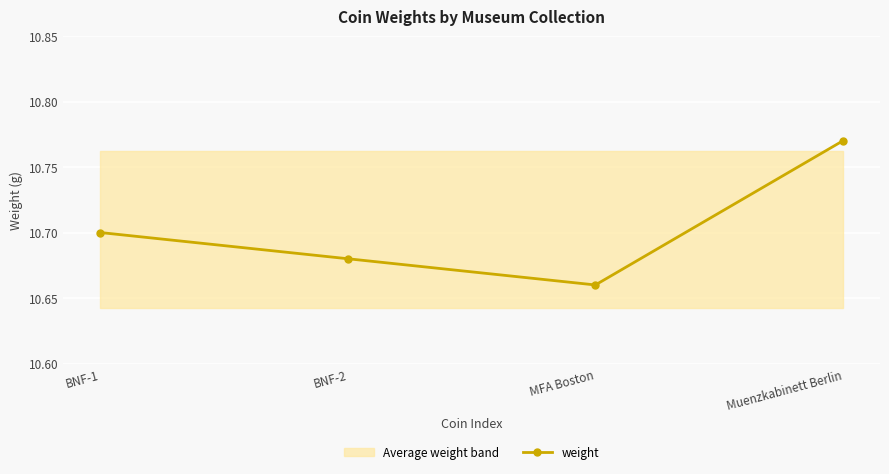

Count the number of categories in the chart.

4